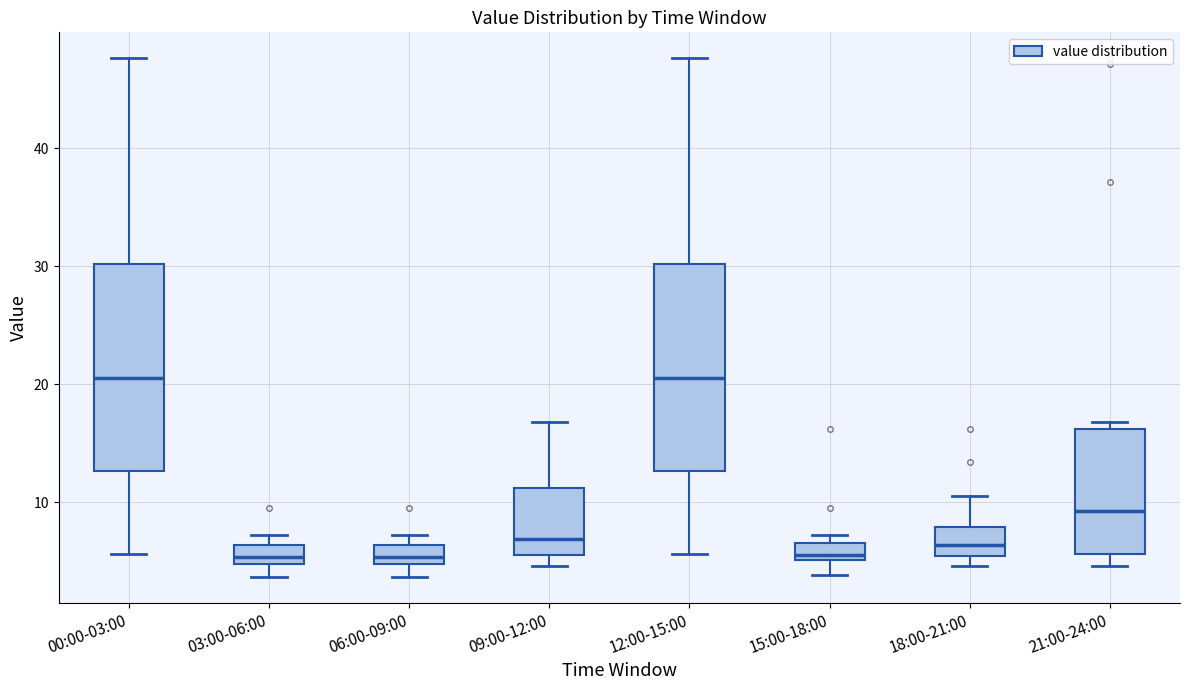

Where is the lower edge of the box for 06:00-09:00 on the y-axis? The values are not printed on the chart, so give them approximately, as read against the axis.

5